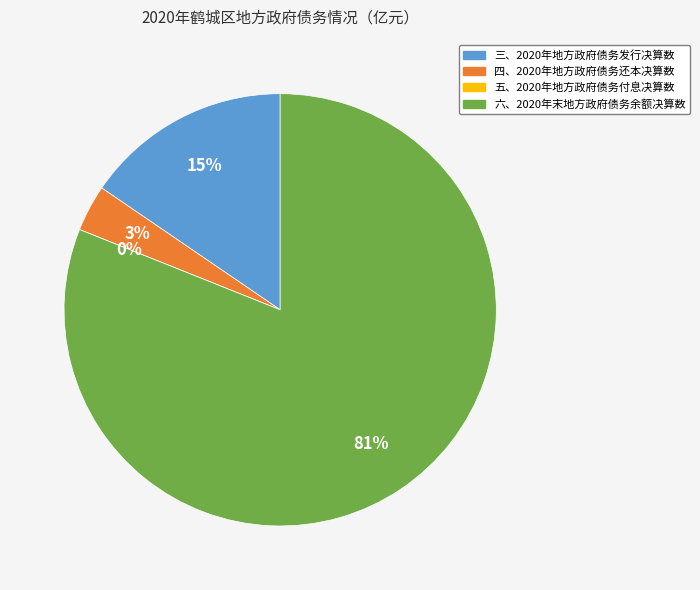

Rank the categories by value from highest to lowest.

六、2020年末地方政府债务余额决算数, 三、2020年地方政府债务发行决算数, 四、2020年地方政府债务还本决算数, 五、2020年地方政府债务付息决算数